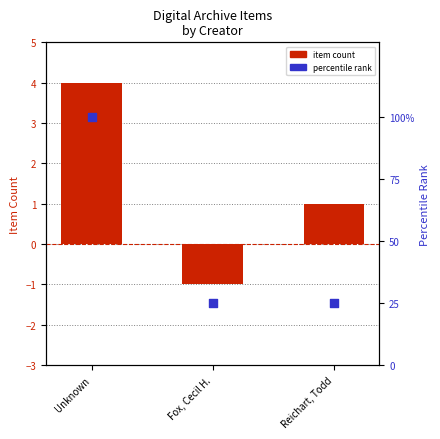

Which series contains the lowest Y value?

Item Count